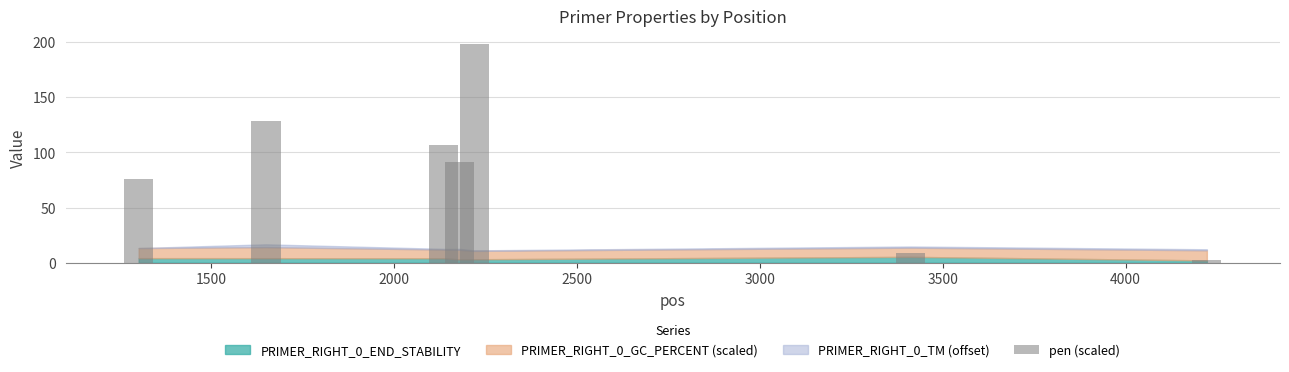

What is the difference between the maximum and minimum values?

195.5